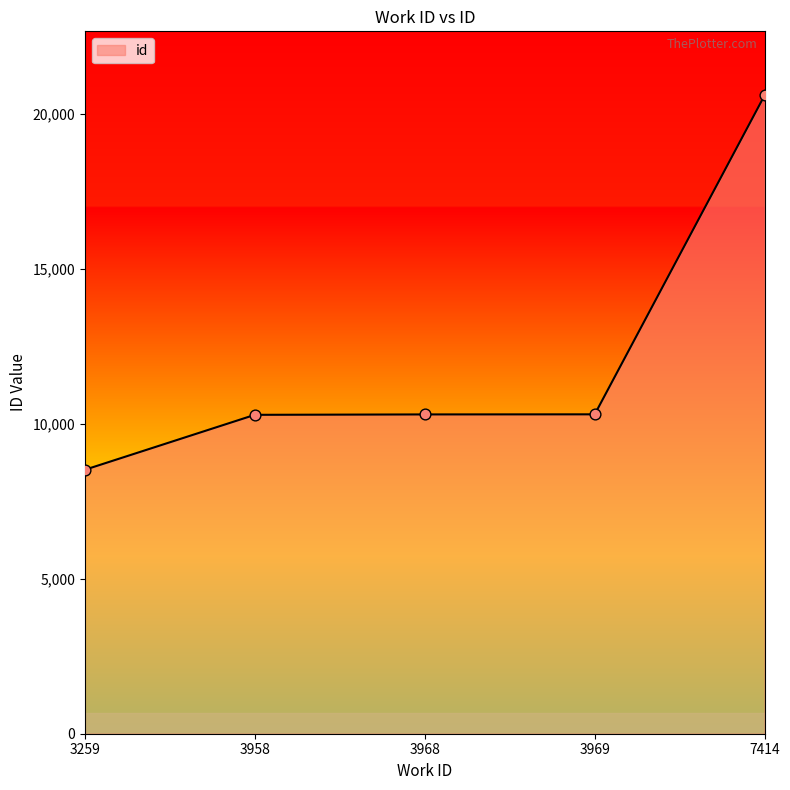

Approximately how many times larger is the value at 3968 compared to 7414?

0.5